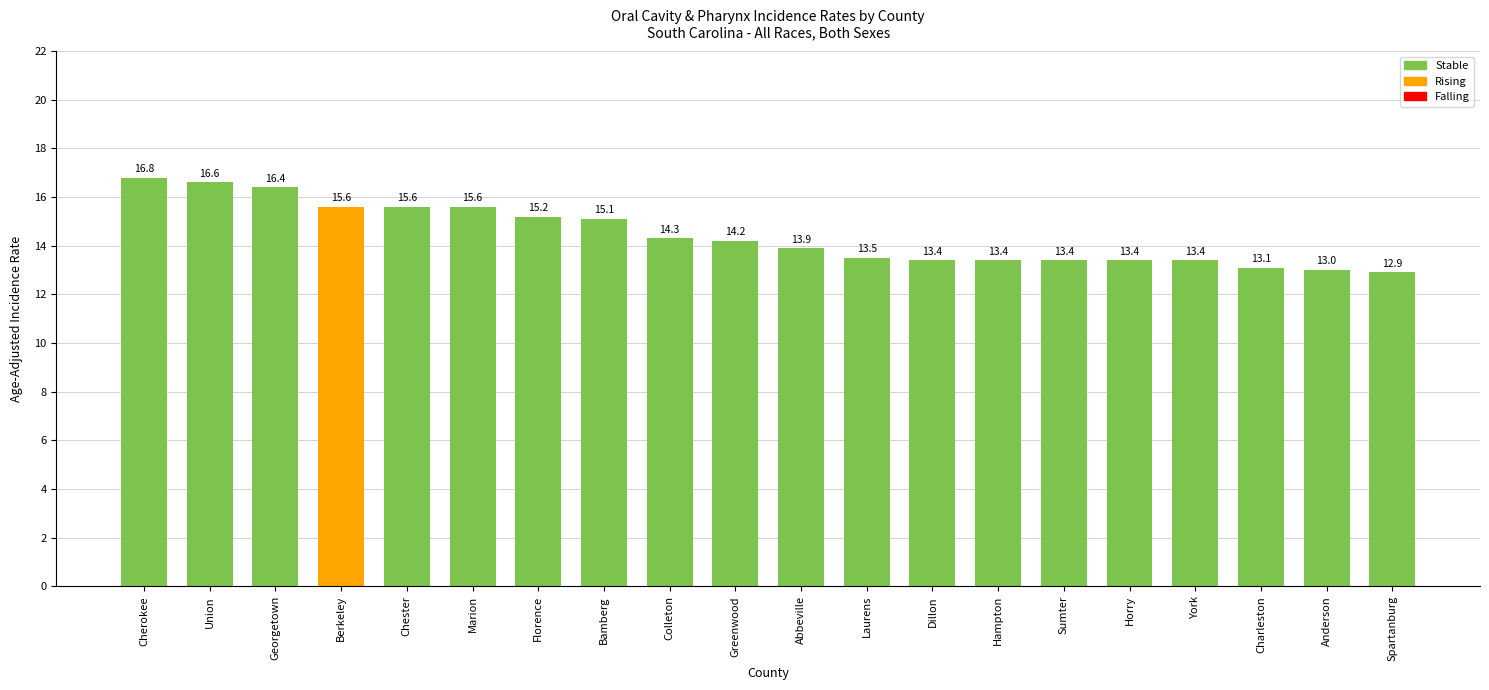

What value does the data have at Colleton?

14.3